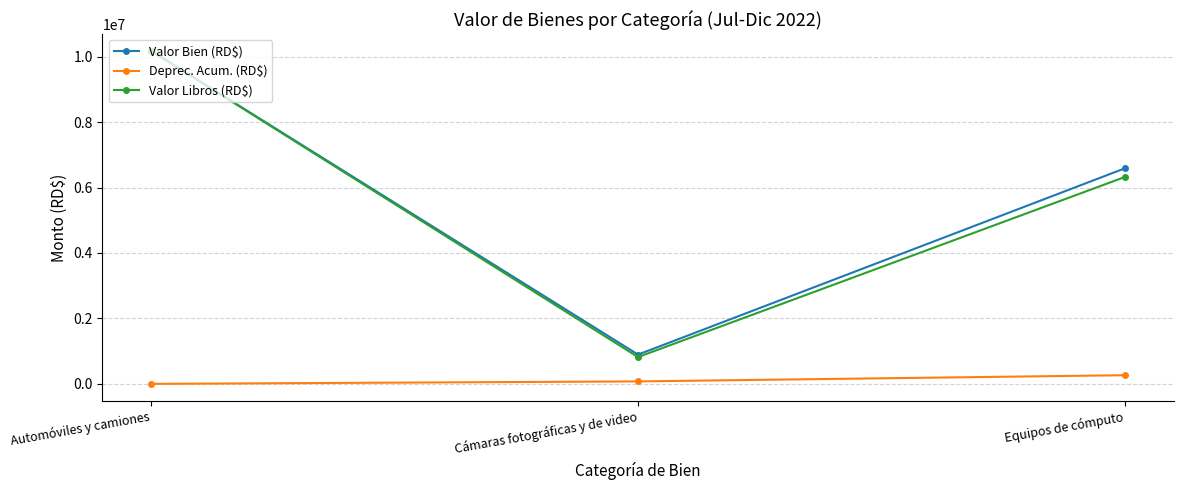

What is the value of the Deprec. Acum. (RD$) point at the 3rd from the left?

264964.9